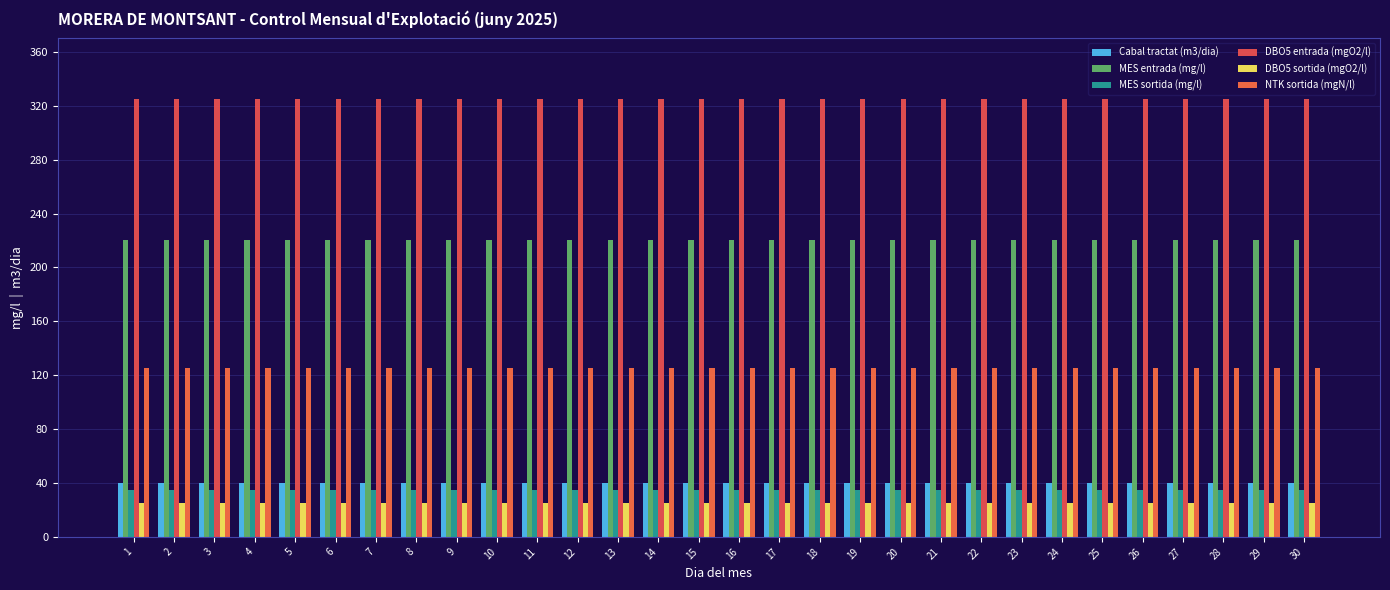

Reading left to right, transcribe all the data shown in this chart.

Cabal tractat (m3/dia): 1=40	2=40	3=40	4=40	5=40	6=40	7=40	8=40	9=40	10=40	11=40	12=40	13=40	14=40	15=40	16=40	17=40	18=40	19=40	20=40	21=40	22=40	23=40	24=40	25=40	26=40	27=40	28=40	29=40	30=40
MES entrada (mg/l): 1=220	2=220	3=220	4=220	5=220	6=220	7=220	8=220	9=220	10=220	11=220	12=220	13=220	14=220	15=220	16=220	17=220	18=220	19=220	20=220	21=220	22=220	23=220	24=220	25=220	26=220	27=220	28=220	29=220	30=220
MES sortida (mg/l): 1=35	2=35	3=35	4=35	5=35	6=35	7=35	8=35	9=35	10=35	11=35	12=35	13=35	14=35	15=35	16=35	17=35	18=35	19=35	20=35	21=35	22=35	23=35	24=35	25=35	26=35	27=35	28=35	29=35	30=35
DBO5 entrada (mgO2/l): 1=325	2=325	3=325	4=325	5=325	6=325	7=325	8=325	9=325	10=325	11=325	12=325	13=325	14=325	15=325	16=325	17=325	18=325	19=325	20=325	21=325	22=325	23=325	24=325	25=325	26=325	27=325	28=325	29=325	30=325
DBO5 sortida (mgO2/l): 1=25	2=25	3=25	4=25	5=25	6=25	7=25	8=25	9=25	10=25	11=25	12=25	13=25	14=25	15=25	16=25	17=25	18=25	19=25	20=25	21=25	22=25	23=25	24=25	25=25	26=25	27=25	28=25	29=25	30=25
NTK sortida (mgN/l): 1=125	2=125	3=125	4=125	5=125	6=125	7=125	8=125	9=125	10=125	11=125	12=125	13=125	14=125	15=125	16=125	17=125	18=125	19=125	20=125	21=125	22=125	23=125	24=125	25=125	26=125	27=125	28=125	29=125	30=125